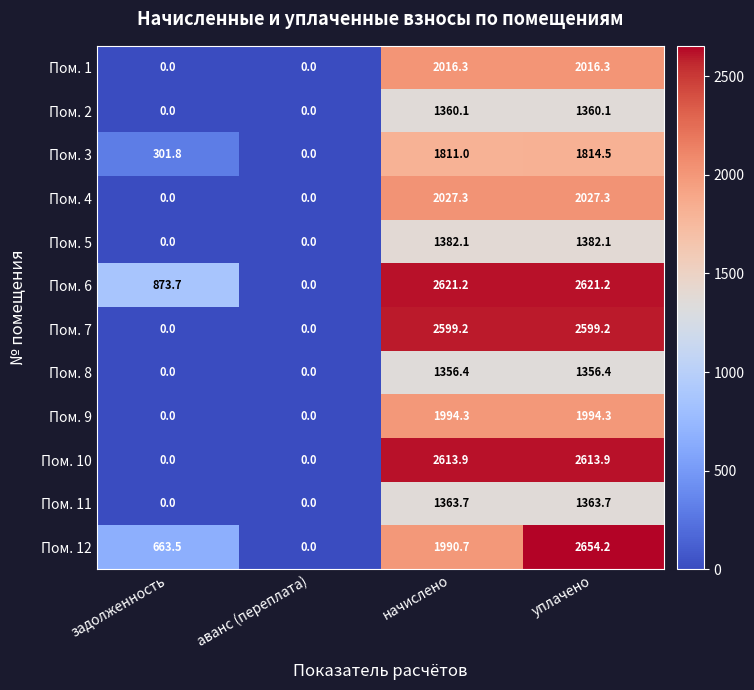

List the labels in order of Пом. 12 value, largest first.

уплачено, начислено, задолженность, аванс (переплата)